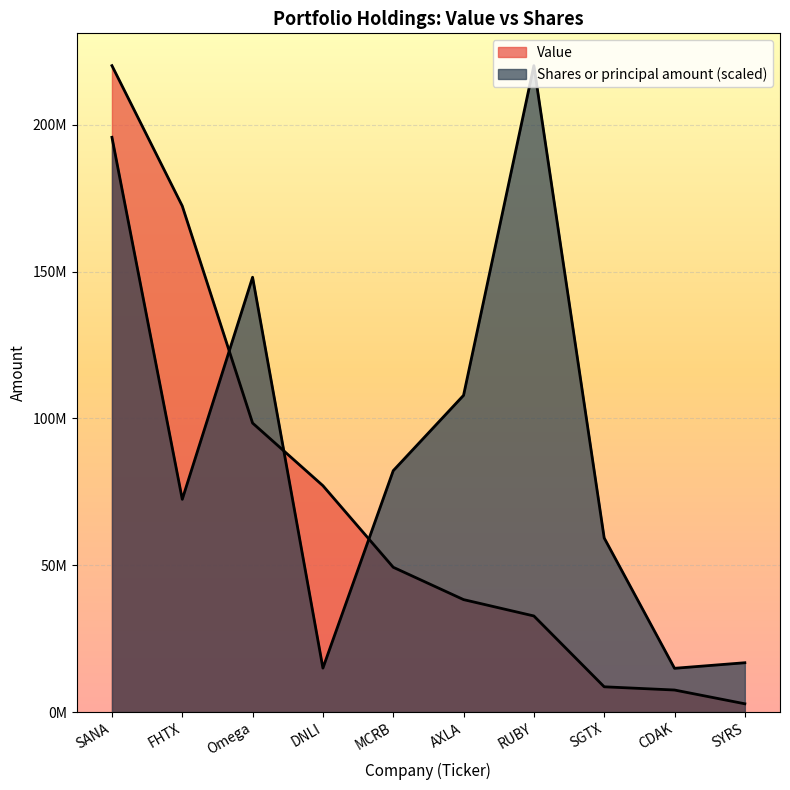

What are all the series names shown in the legend?

Value, Shares or principal amount